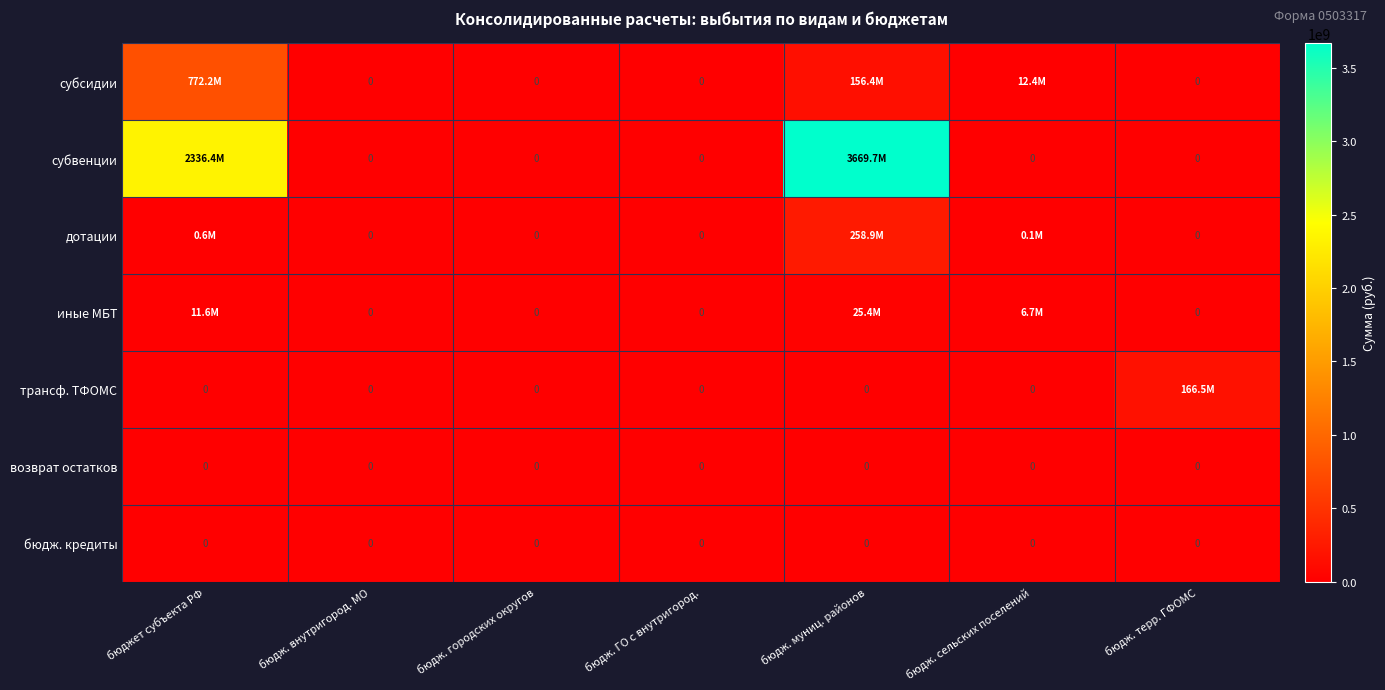

At бюдж. городских округов, list the series in order from largest to smallest.

субсидии, субвенции, дотации, иные МБТ, трансф. ТФОМС, возврат остатков, бюдж. кредиты